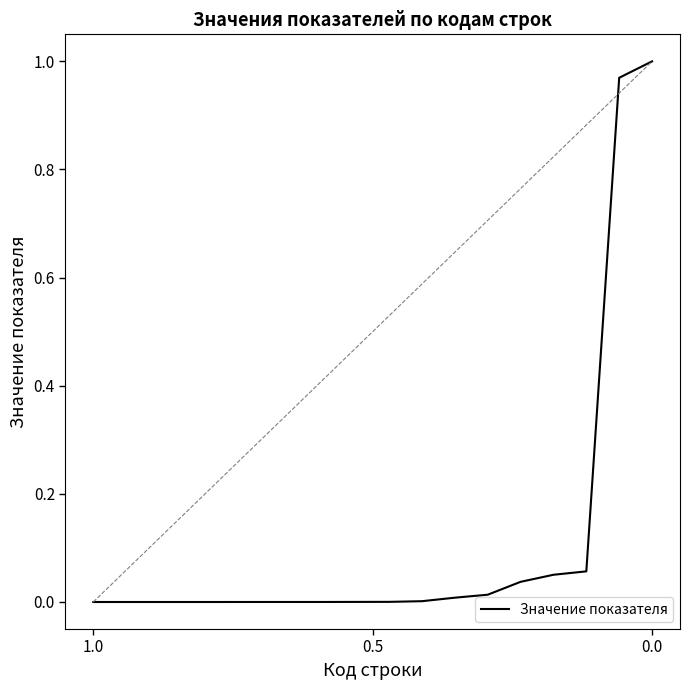

What is the greatest value displayed?

1.0